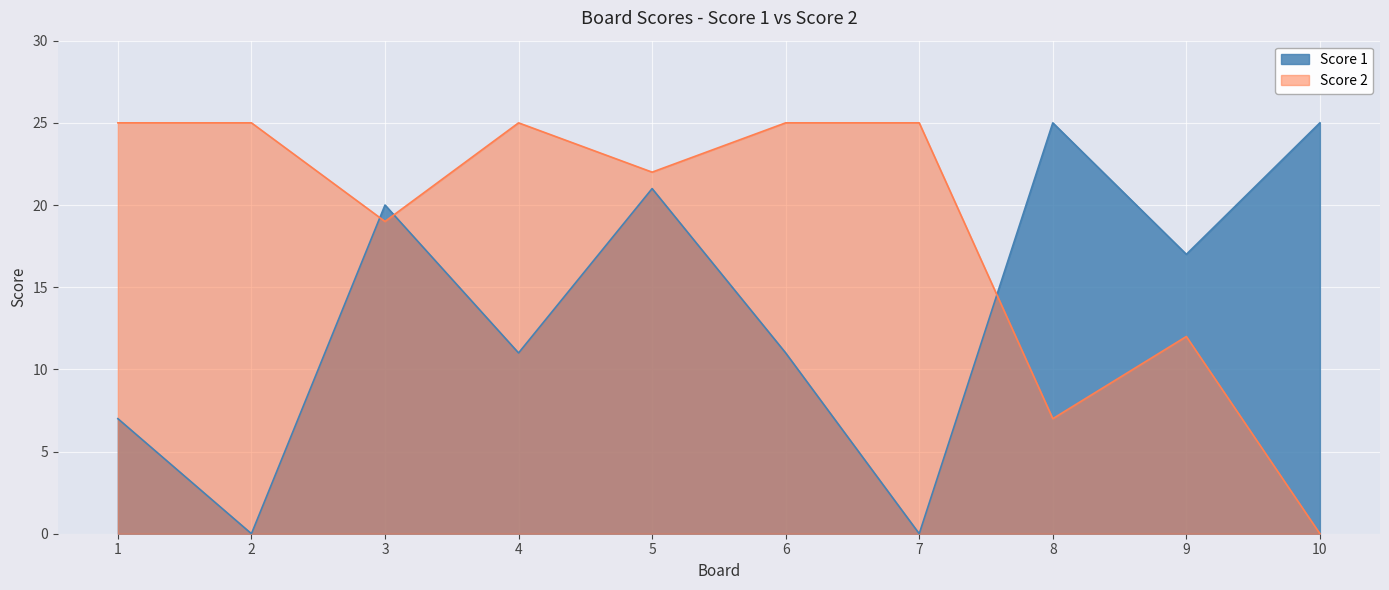

At which category does Score 1 reach its first local peak?

3